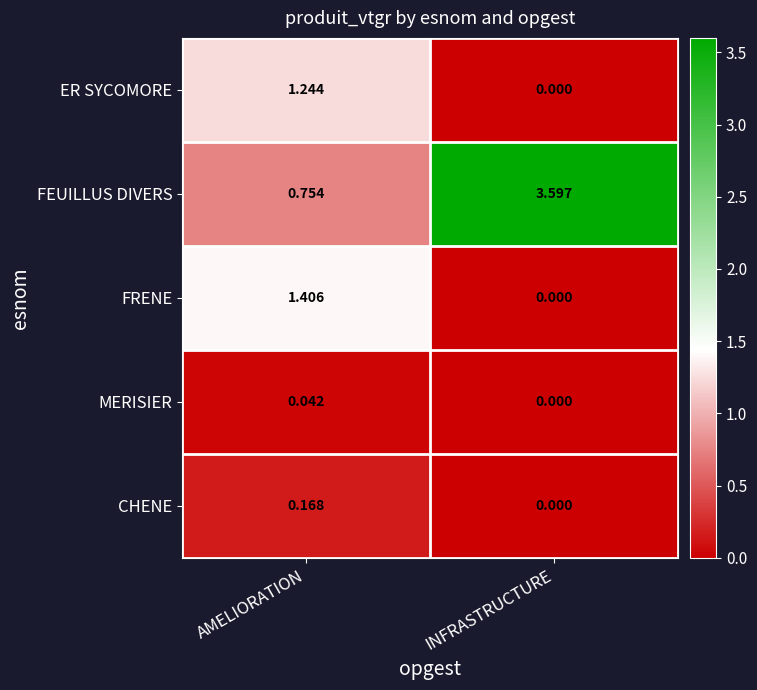

Between AMELIORATION and INFRASTRUCTURE, which series saw the biggest shift?

FEUILLUS DIVERS